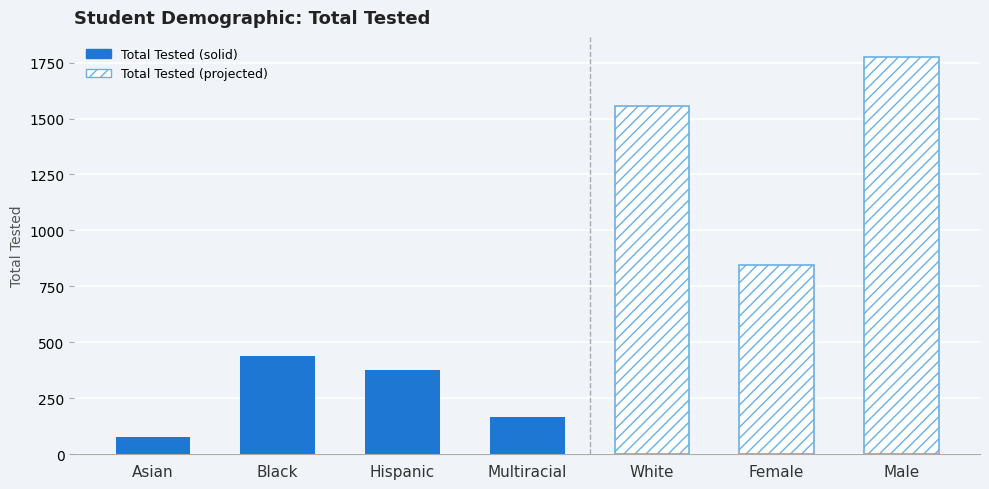

What is the value of the 3rd bar from the left?

378